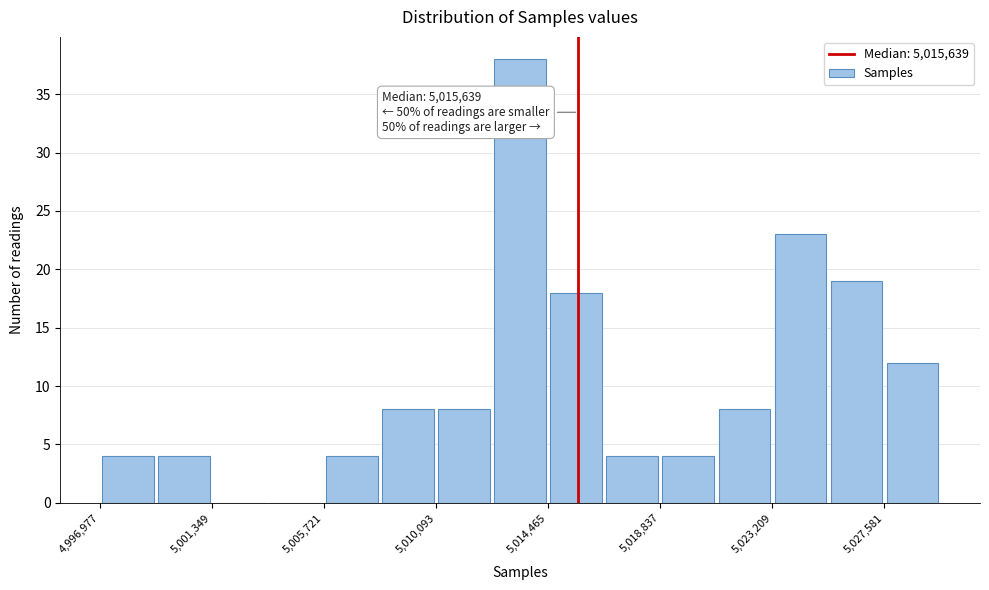

Which range on the x-axis has the tallest bar?

5012500 to 5014500